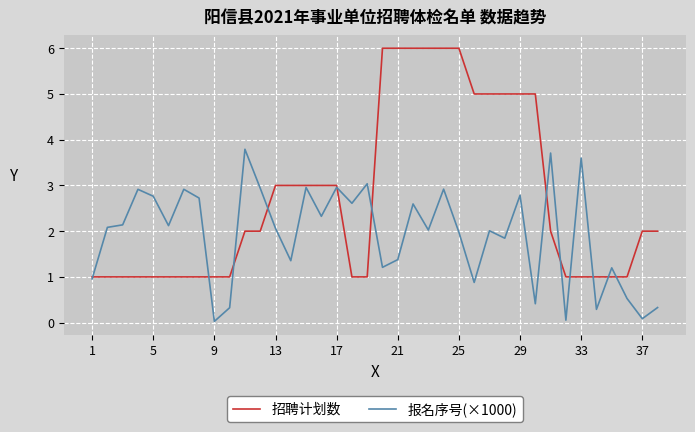

Which series has the largest total across all categories?

招聘计划数